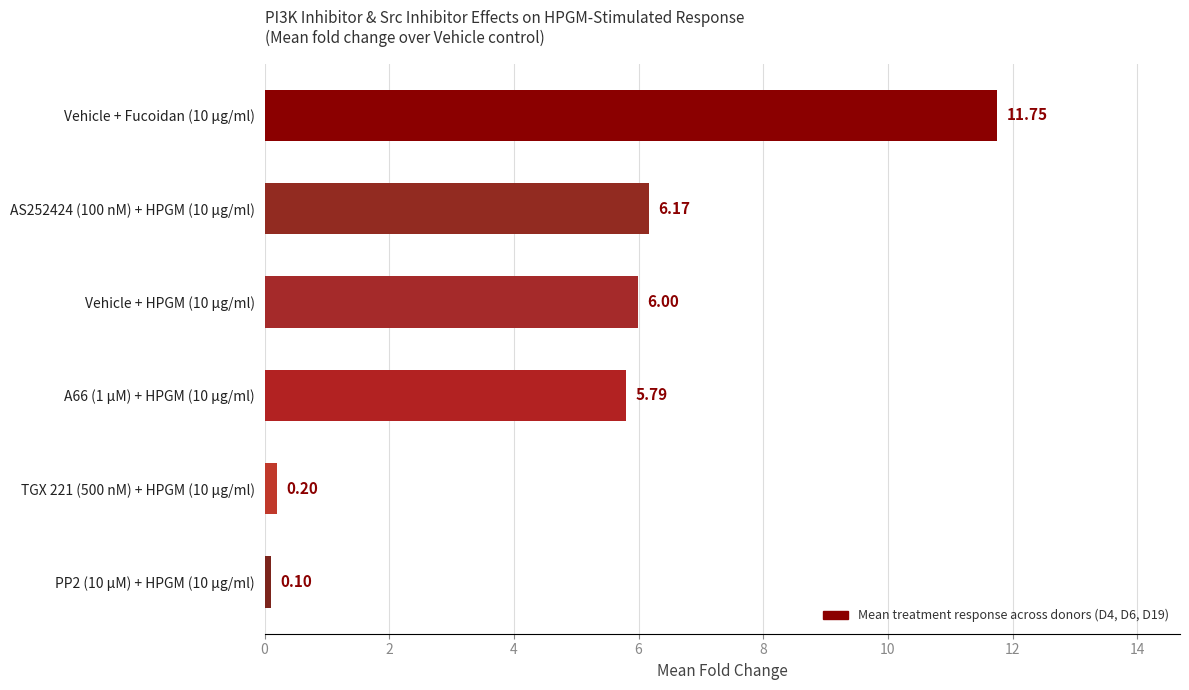

What is the change in value from Vehicle + Fucoidan (10 μg/ml) to AS252424 (100 nM) + HPGM (10 μg/ml)?

-5.6